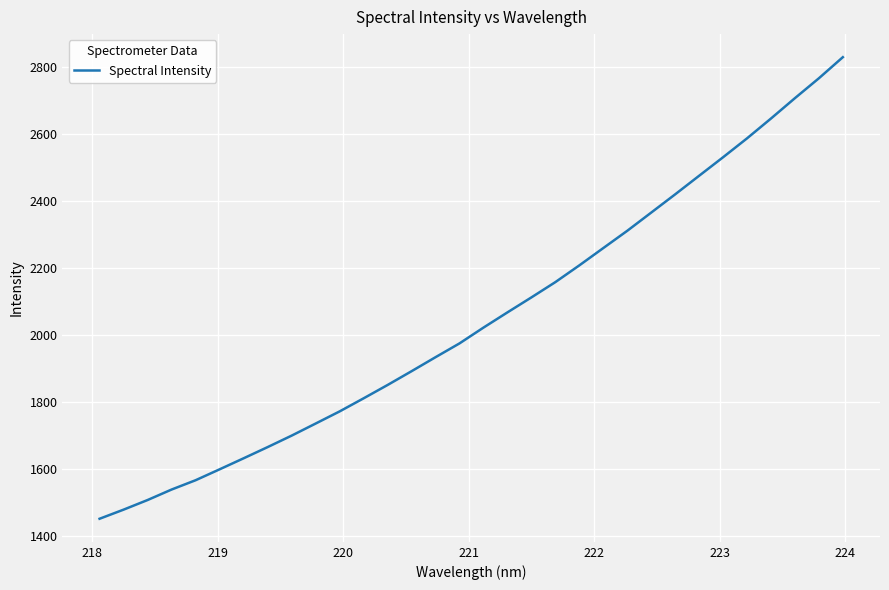

Reading left to right, list all the values displayed in this chart.

1452.2	1479.4	1508.1	1539.4	1567.1	1599.7	1632.6	1665.9	1700.1	1736.1	1772.4	1811.4	1851.2	1892.3	1934.2	1975.3	2022.5	2067.8	2112.6	2158.2	2208.1	2259.8	2311.3	2365.6	2420.1	2475.5	2530.7	2587.1	2646.3	2707.0	2766.4	2829.2